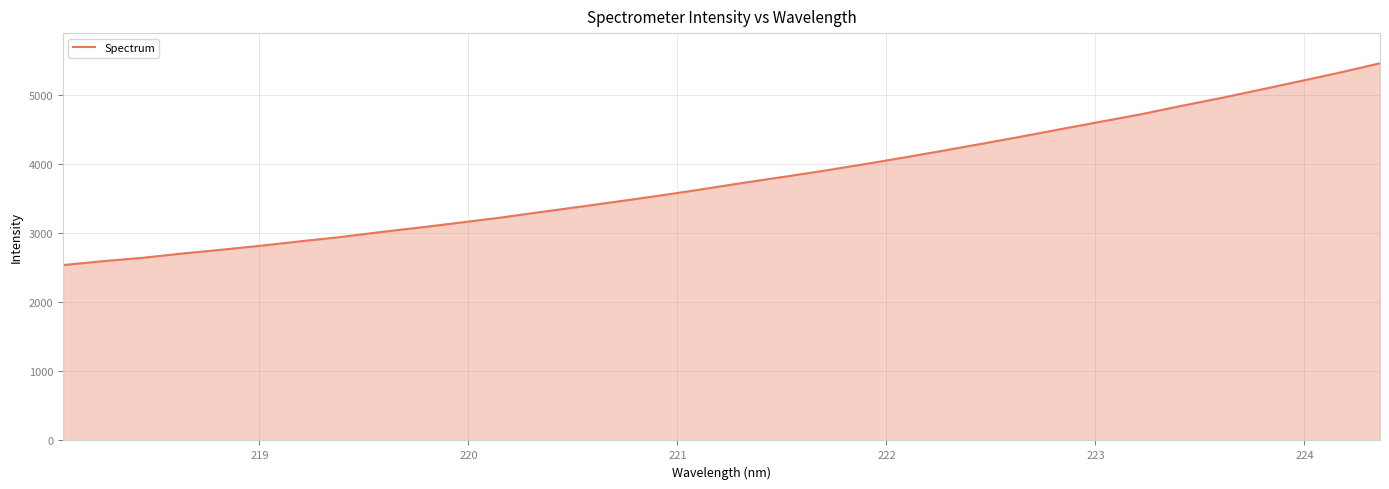

What is the difference between the maximum and minimum values?

2924.7